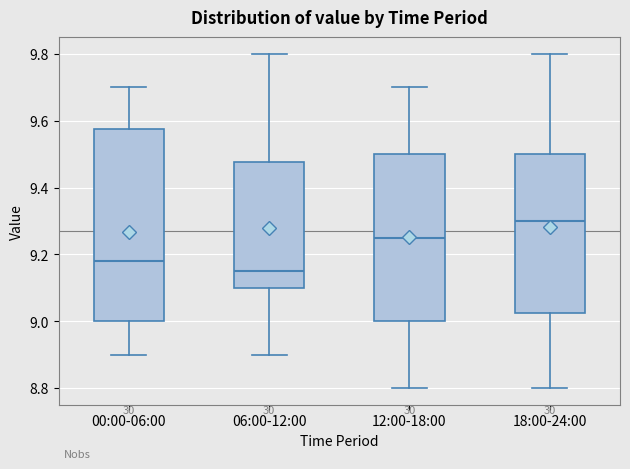

Which box's median line is the highest?

18:00-24:00